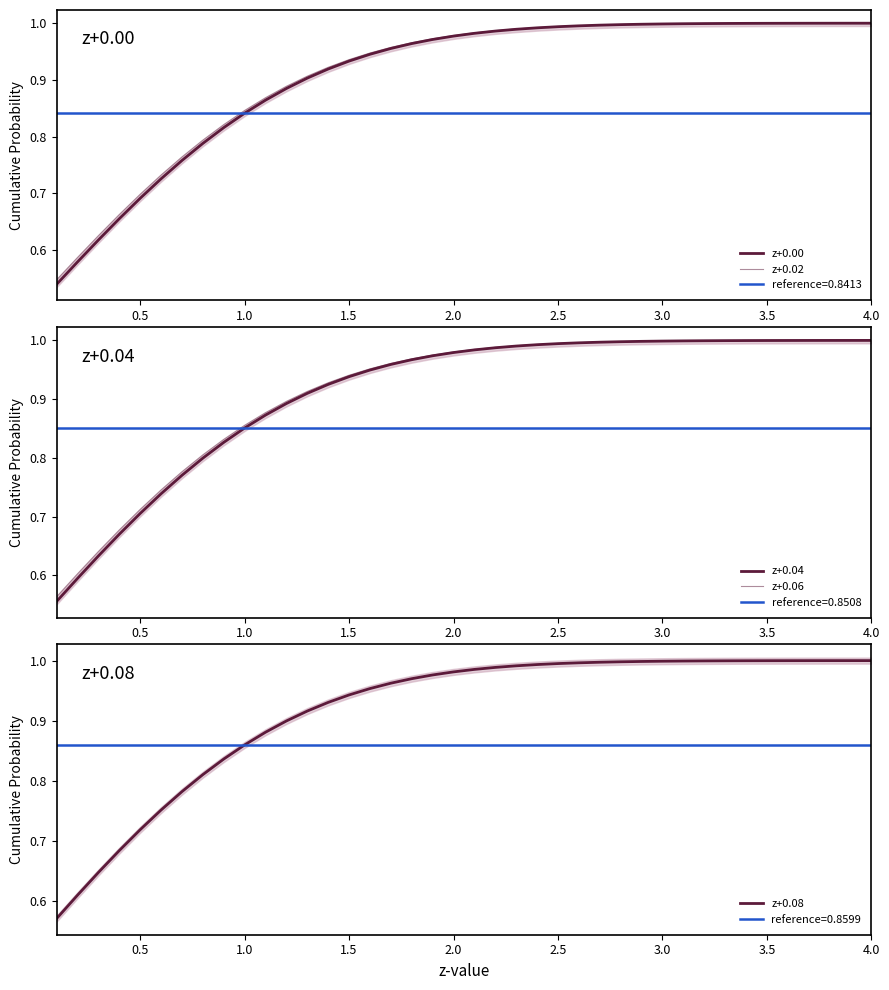

True or false: z+0.00 and z+0.04 intersect in this chart.

False